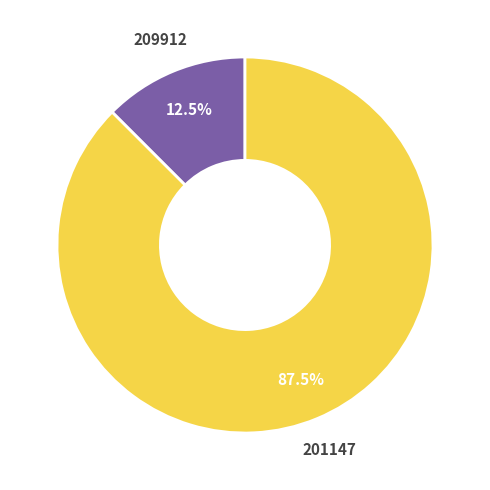

What is the largest slice in the pie chart?

201147